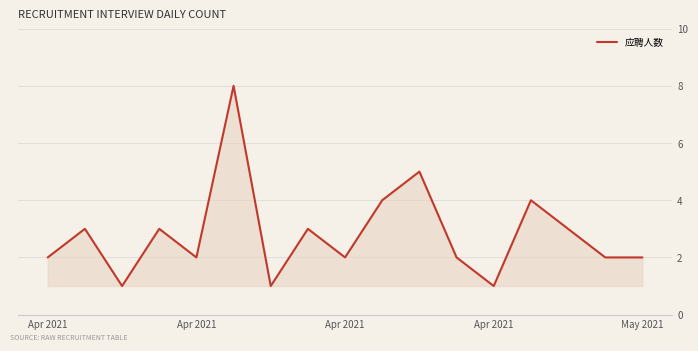

Reading right to left, what are all the values shown in this chart?

2	2	3	4	1	2	5	4	2	3	1	8	2	3	1	3	2